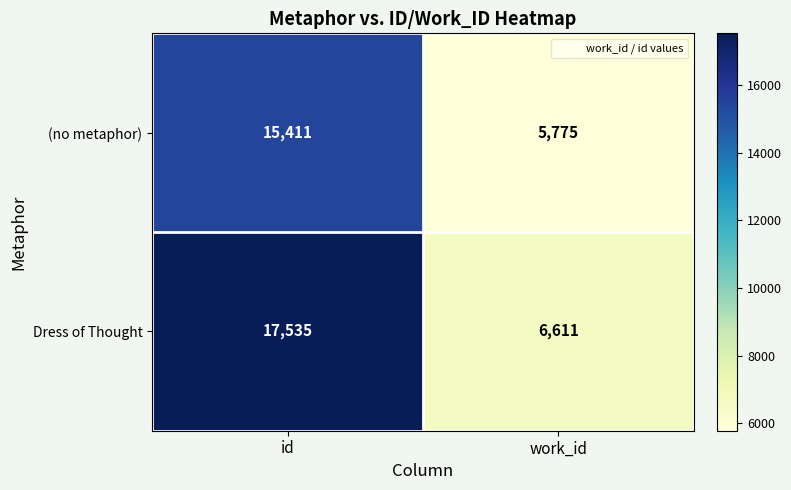

How many distinct data groups are displayed?

2